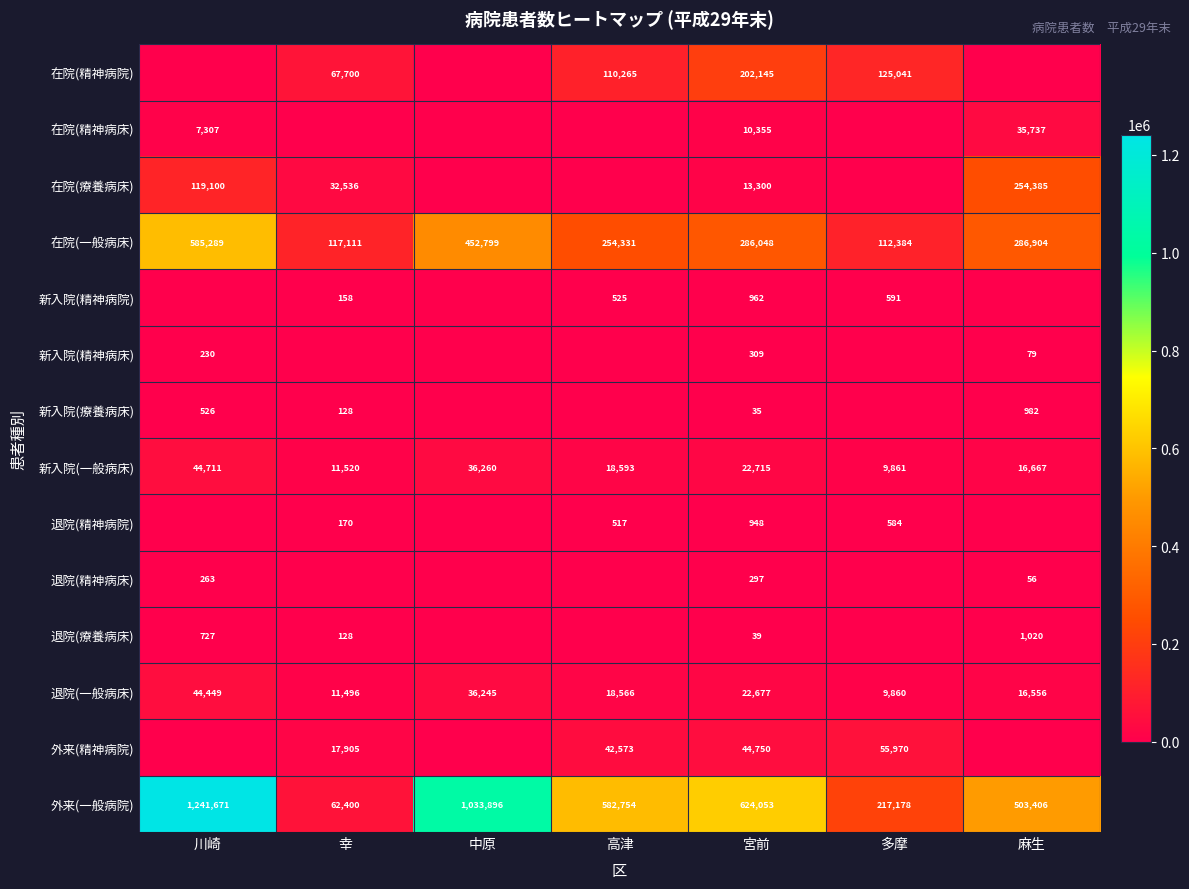

Where is 在院(一般病床) nearest to the value 348836?

麻生